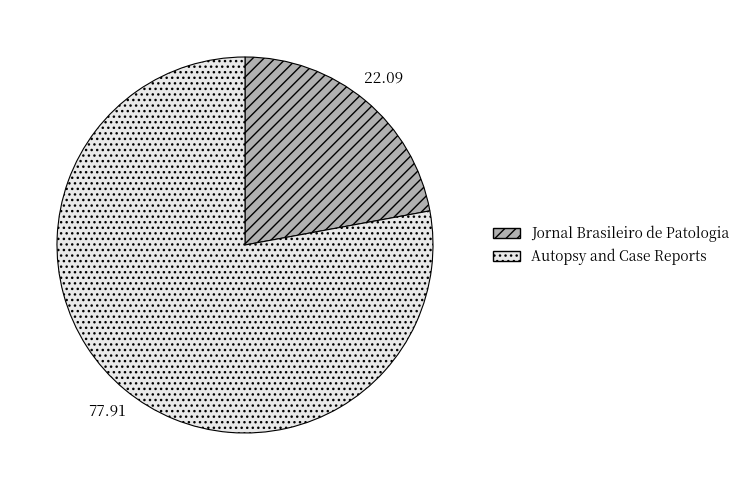

Does any single category account for the majority?

Yes